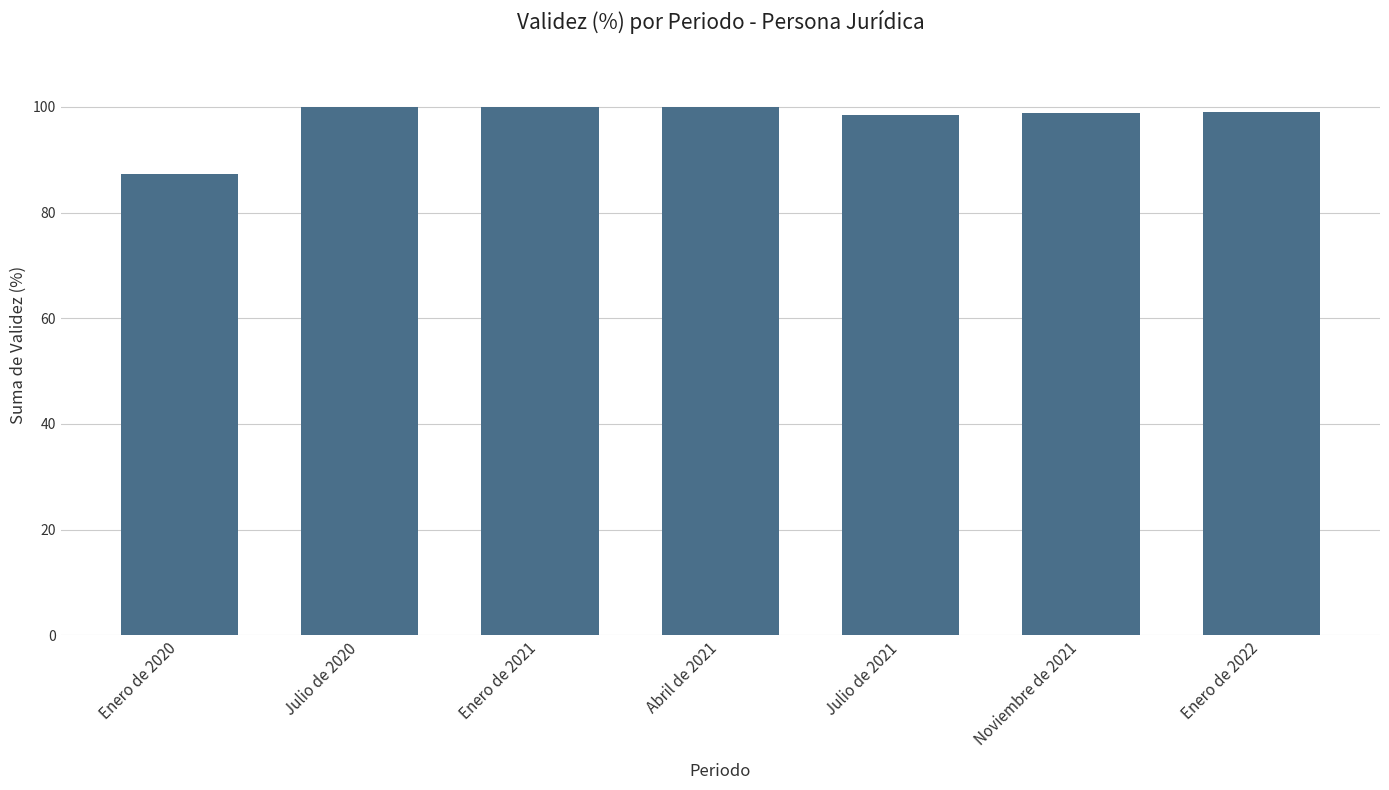

The value at Abril de 2021 is 100.0. True or false?

True